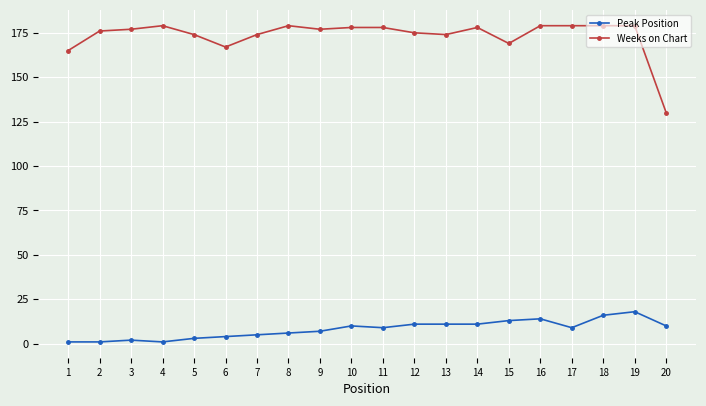

Reading right to left, transcribe all the data shown in this chart.

Peak Position: 10	18	16	9	14	13	11	11	11	9	10	7	6	5	4	3	1	2	1	1
Weeks on Chart: 130	179	179	179	179	169	178	174	175	178	178	177	179	174	167	174	179	177	176	165